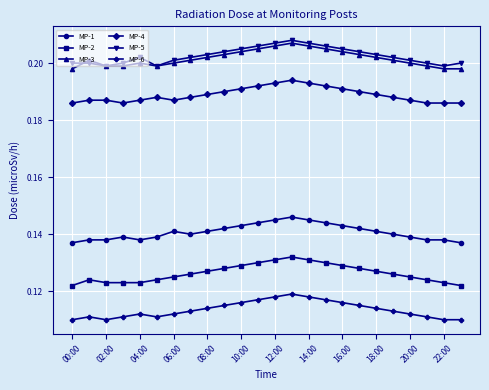

At how many categories does at least one series exceed 0?

24